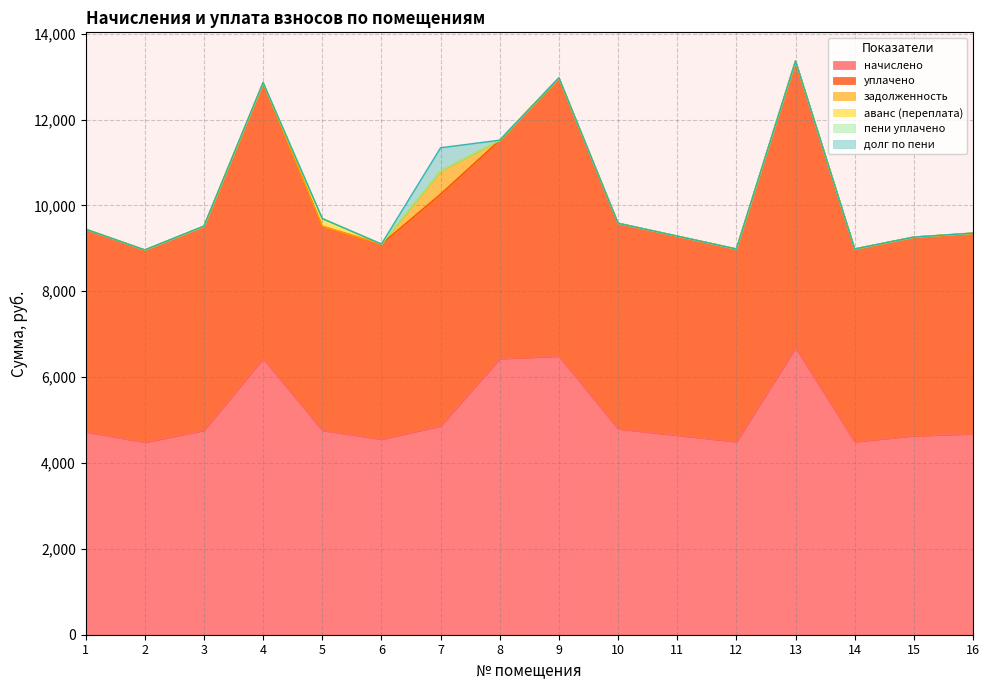

What is the sum of the уплачено values at 6 and 15?

9181.4